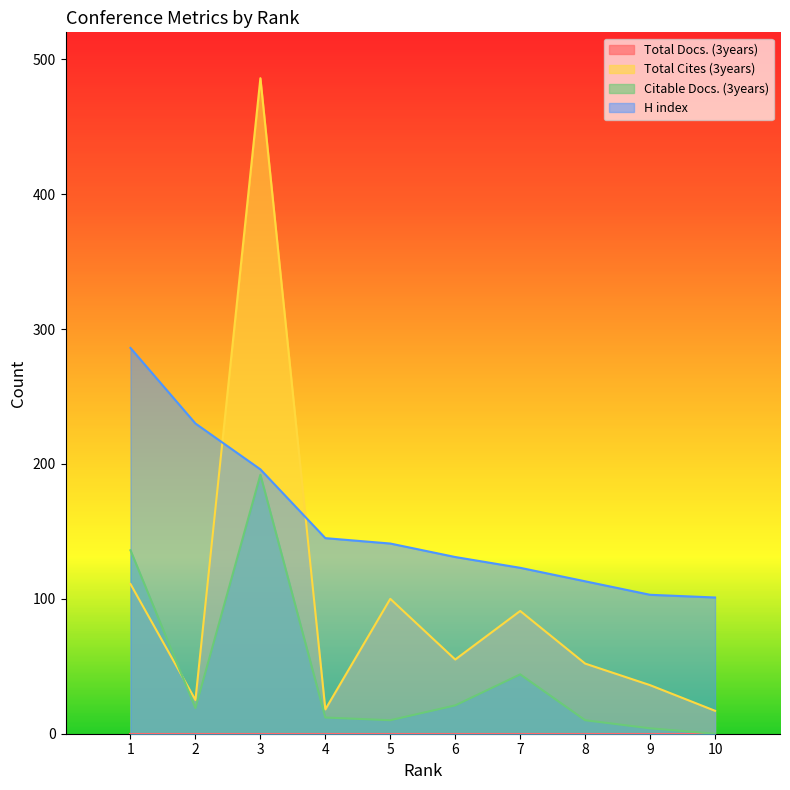

How many values in the H index series exceed 141?

4